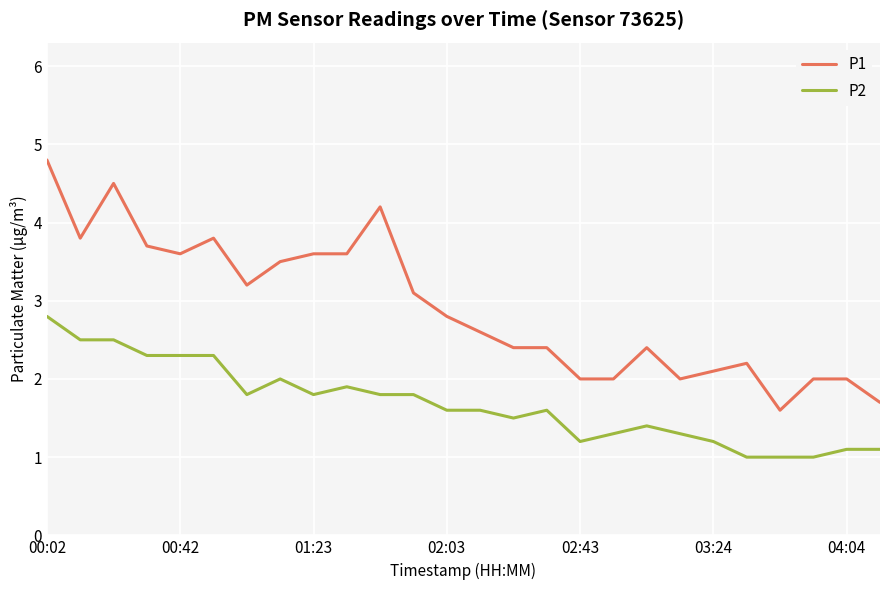

How many lines are shown in the chart?

2